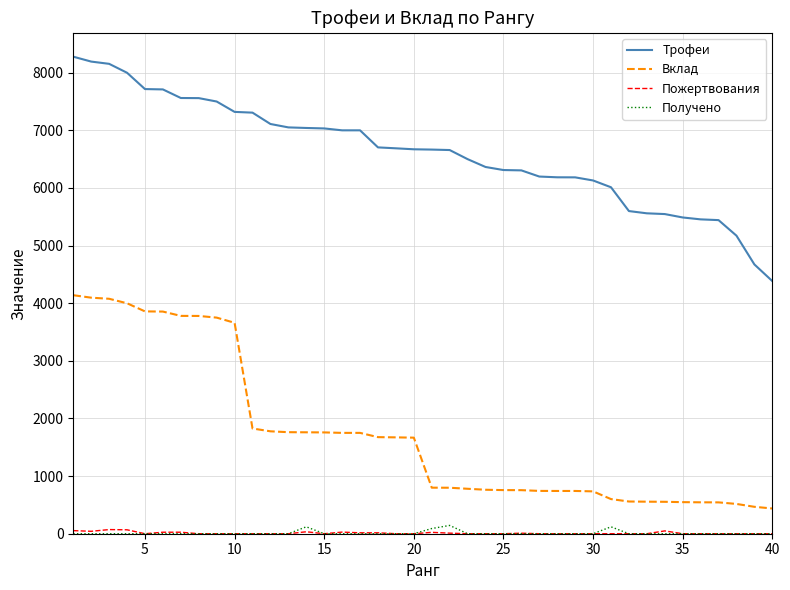

At how many categories does at least one series exceed 4179?

40